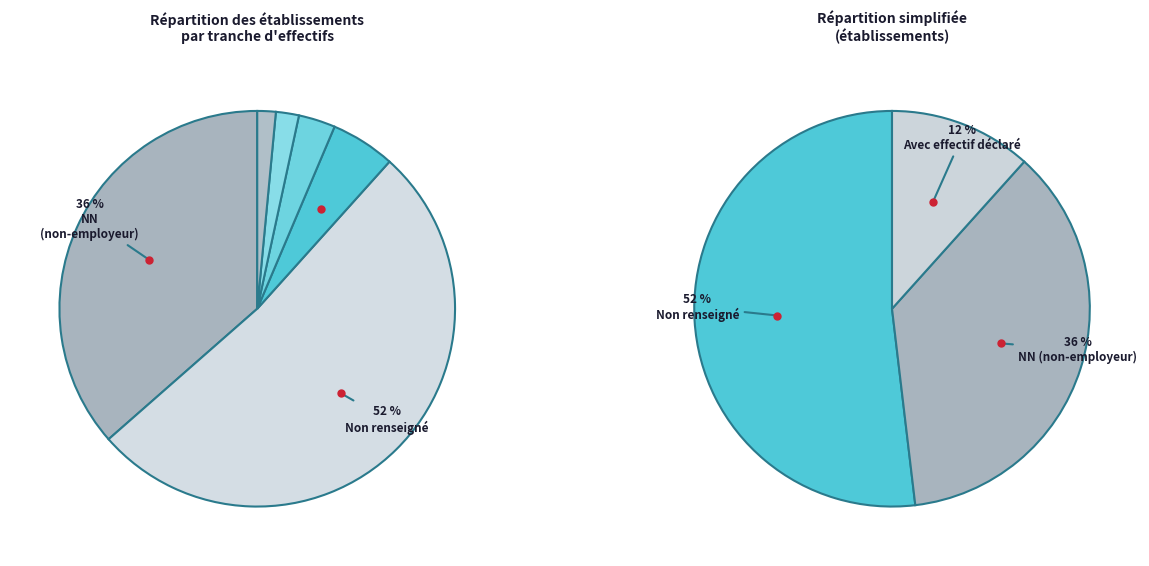

What percentage is the 03 slice, to the nearest percent?

2%